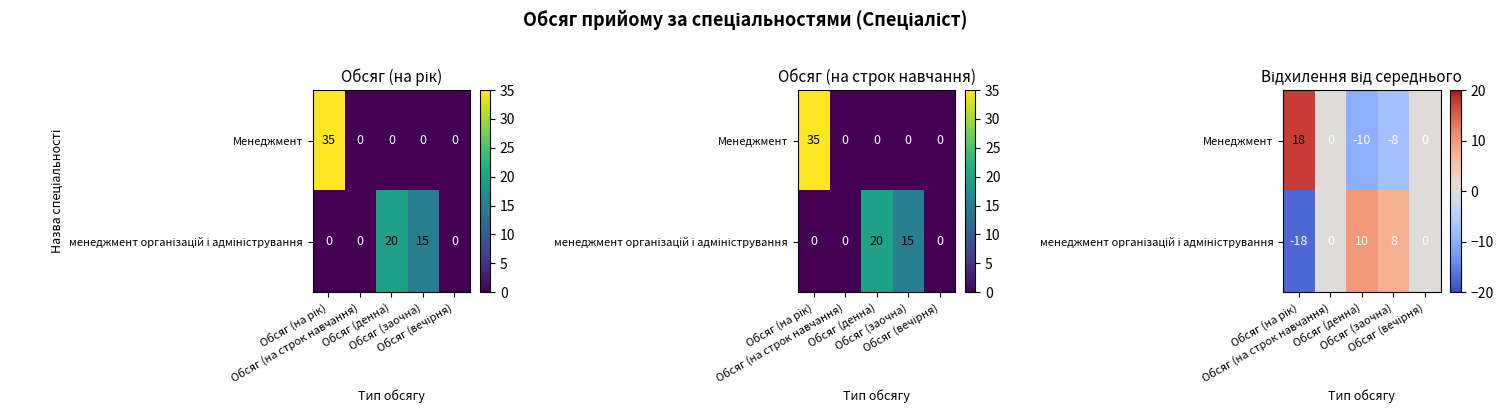

Which category has the lowest value in the Менеджмент series?

Обсяг (денна)